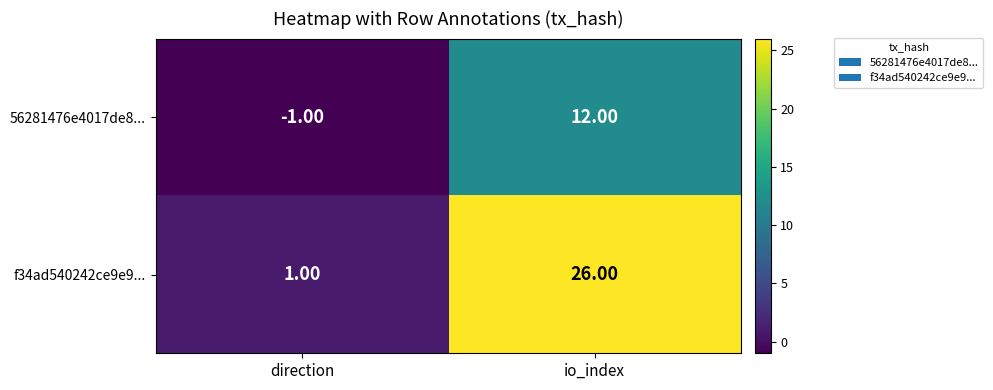

Is the value of f34ad540242ce9e9... at direction greater than the value of 56281476e4017de8... at io_index?

No